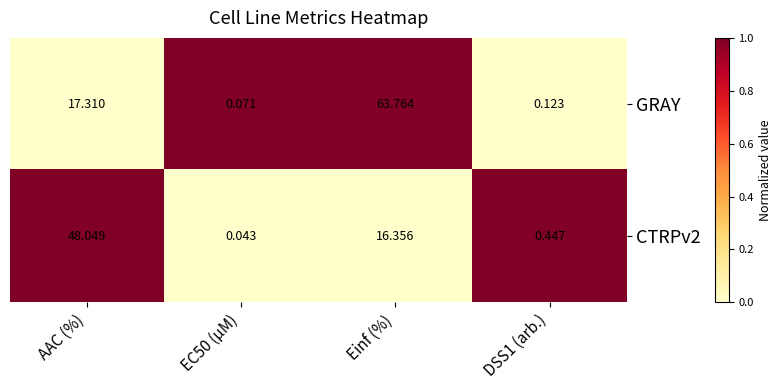

At how many categories does at least one series exceed 0?

4